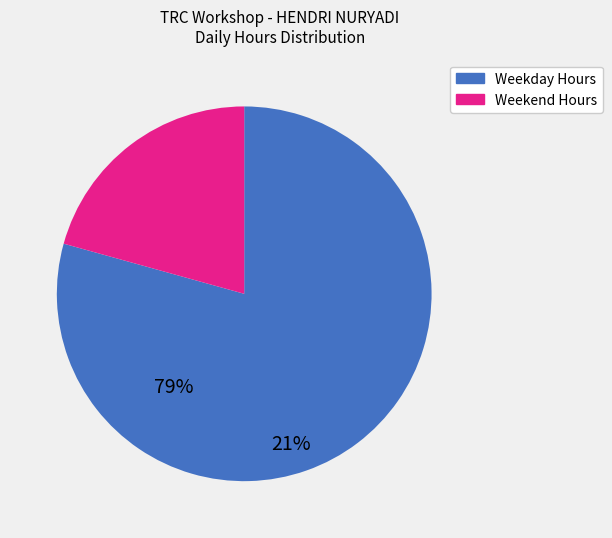

Is there a majority slice in this chart?

Yes